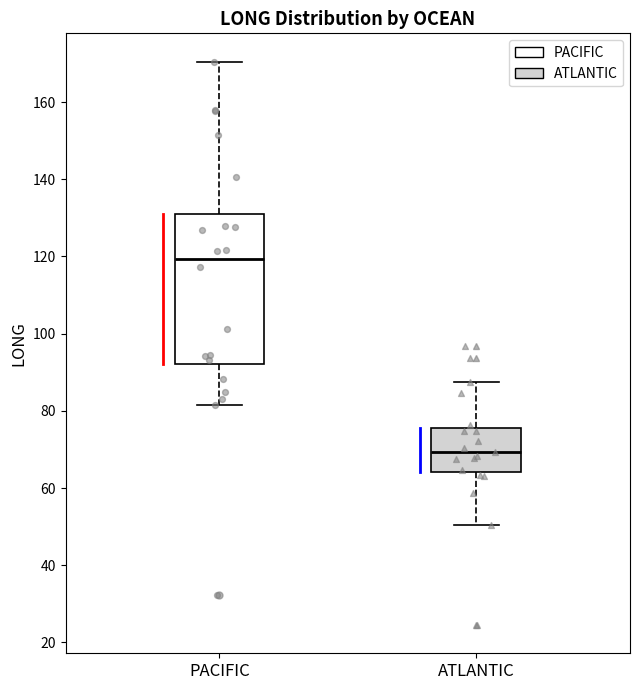

Comparing the boxes themselves (not the whiskers), which one is the tallest?

PACIFIC